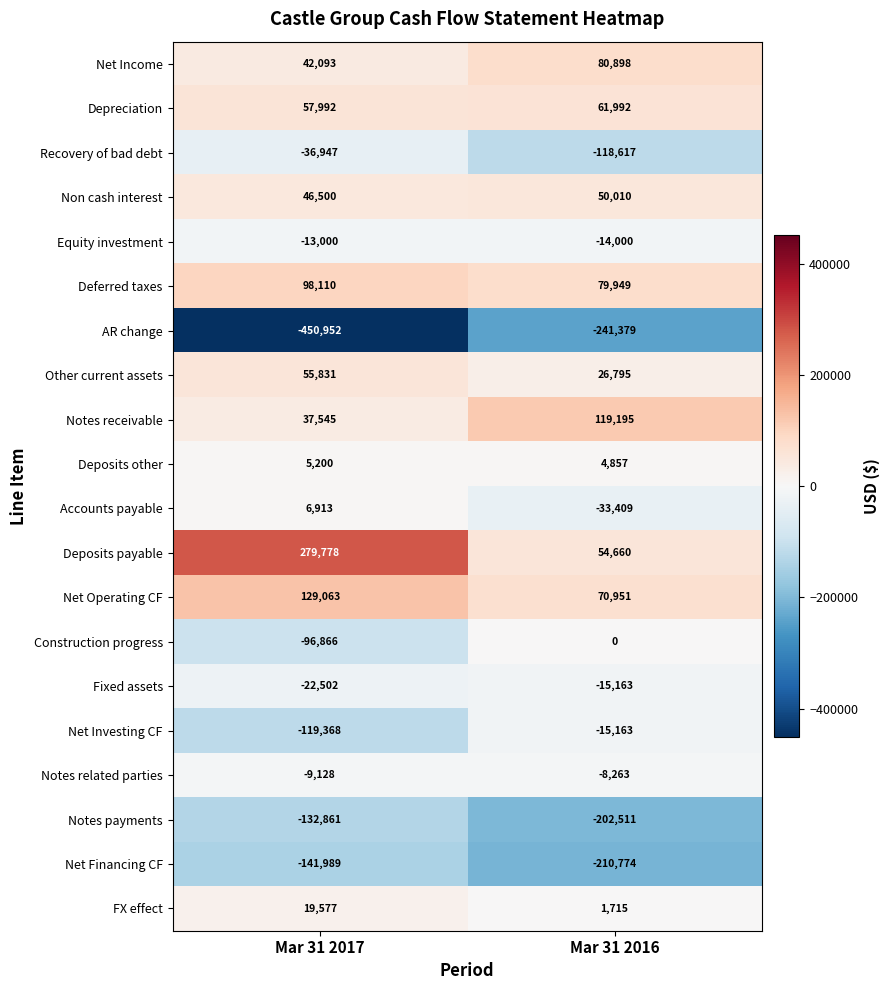

Read the AR change value at Mar 31 2017, to the nearest 100.

-451000